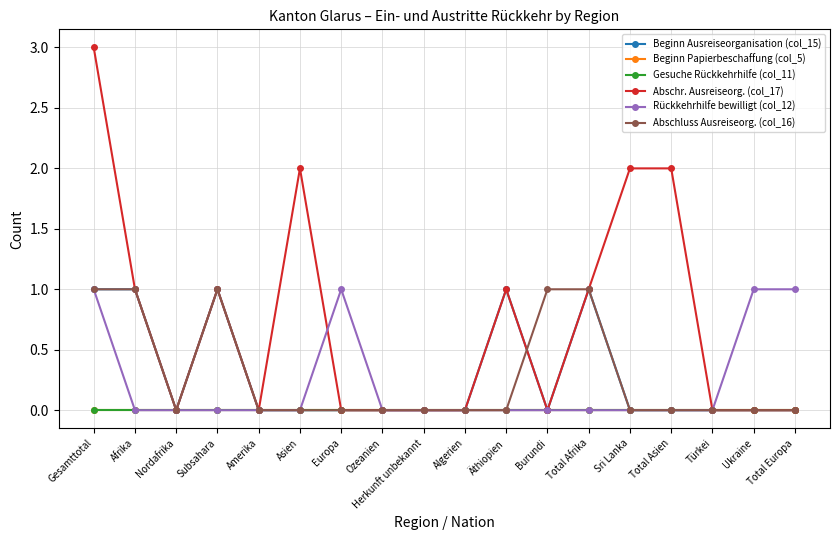

In Beginn Ausreiseorganisation (col_15), how many points are higher than both neighbors (excluding endpoints)?

3